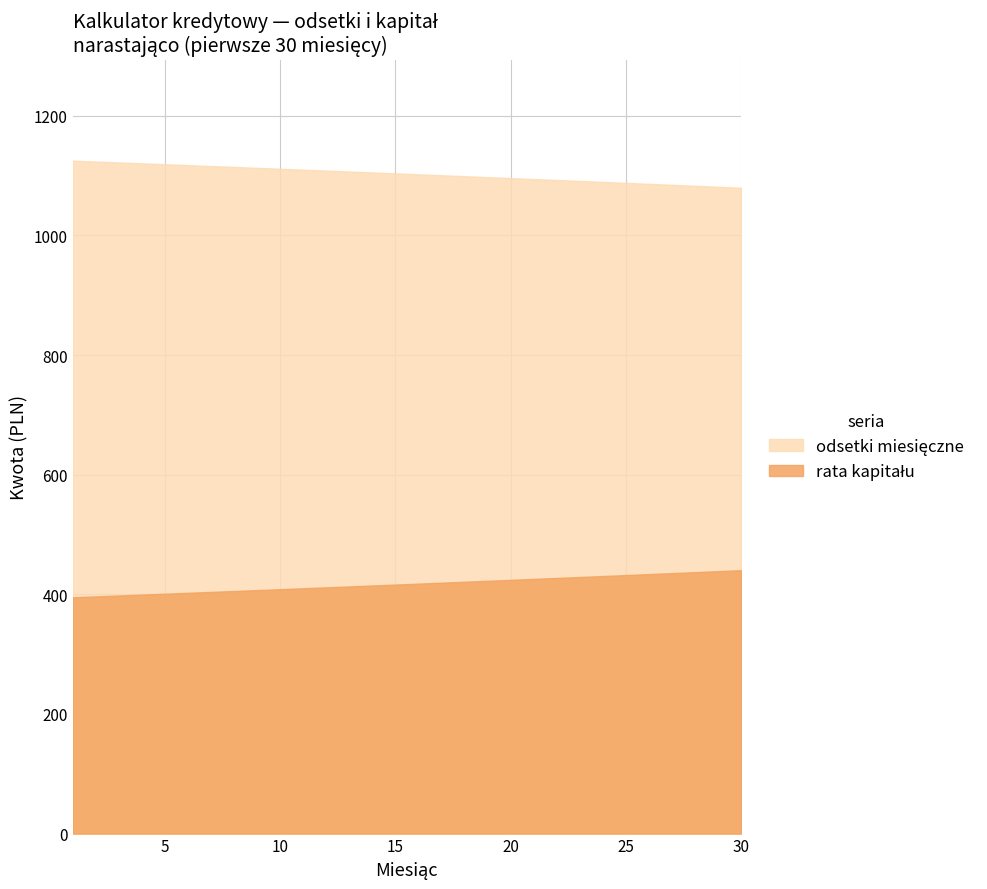

Reading right to left, transcribe all the data shown in this chart.

odsetki miesięczne: 30=1079.7	29=1081.3	28=1083.0	27=1084.6	26=1086.2	25=1087.9	24=1089.5	23=1091.1	22=1092.7	21=1094.3	20=1095.9	19=1097.5	18=1099.0	17=1100.6	16=1102.2	15=1103.7	14=1105.3	13=1106.9	12=1108.4	11=1109.9	10=1111.5	9=1113.0	8=1114.5	7=1116.0	6=1117.5	5=1119.0	4=1120.5	3=1122.0	2=1123.5	1=1125.0
rata kapitału: 30=440.4	29=438.7	28=437.1	27=435.4	26=433.8	25=432.2	24=430.6	23=429.0	22=427.4	21=425.8	20=424.2	19=422.6	18=421.0	17=419.4	16=417.9	15=416.3	14=414.8	13=413.2	12=411.7	11=410.1	10=408.6	9=407.1	8=405.5	7=404.0	6=402.5	5=401.0	4=399.5	3=398.0	2=396.5	1=395.1